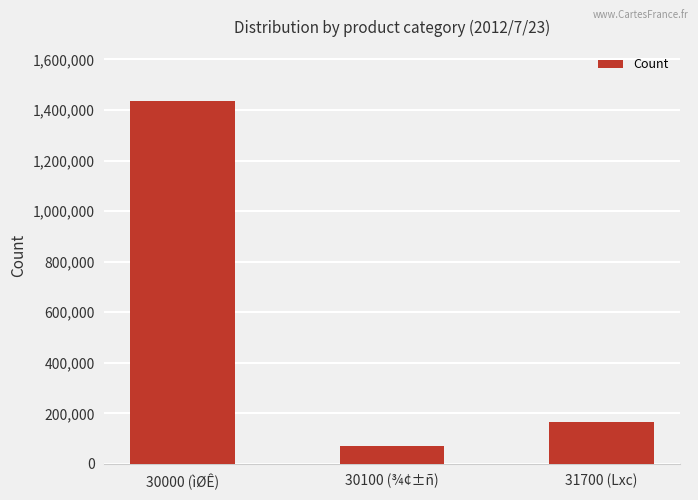

At which category does the chart reach its peak across all series?

30000 (ìØÊ)